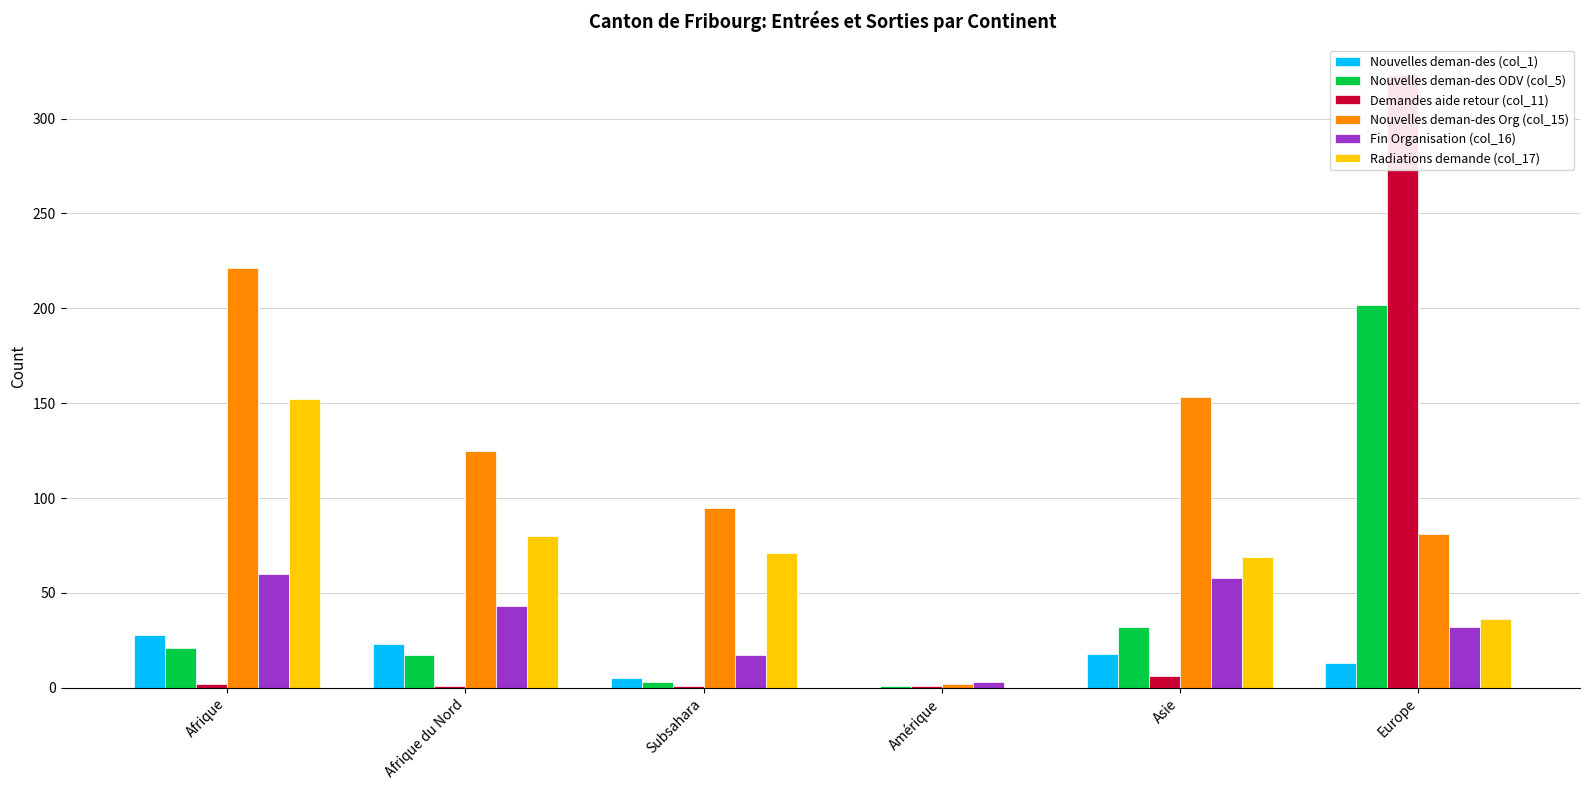

Reading right to left, what are all the values shown in this chart?

Nouvelles deman-des (col_1): Europe=13	Asie=18	Amérique=0	Subsahara=5	Afrique du Nord=23	Afrique=28
Nouvelles deman-des ODV (col_5): Europe=202	Asie=32	Amérique=1	Subsahara=3	Afrique du Nord=17	Afrique=21
Demandes aide retour (col_11): Europe=323	Asie=6	Amérique=1	Subsahara=1	Afrique du Nord=1	Afrique=2
Nouvelles deman-des Org (col_15): Europe=81	Asie=153	Amérique=2	Subsahara=95	Afrique du Nord=125	Afrique=221
Fin Organisation (col_16): Europe=32	Asie=58	Amérique=3	Subsahara=17	Afrique du Nord=43	Afrique=60
Radiations demande (col_17): Europe=36	Asie=69	Amérique=0	Subsahara=71	Afrique du Nord=80	Afrique=152